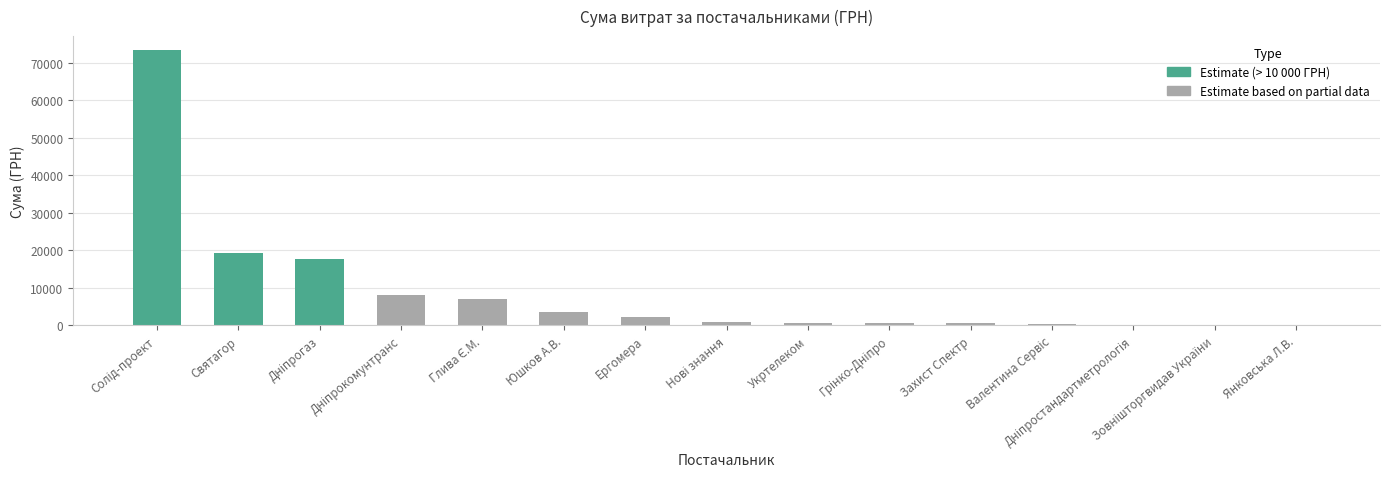

What is the sum of all values?

134446.3